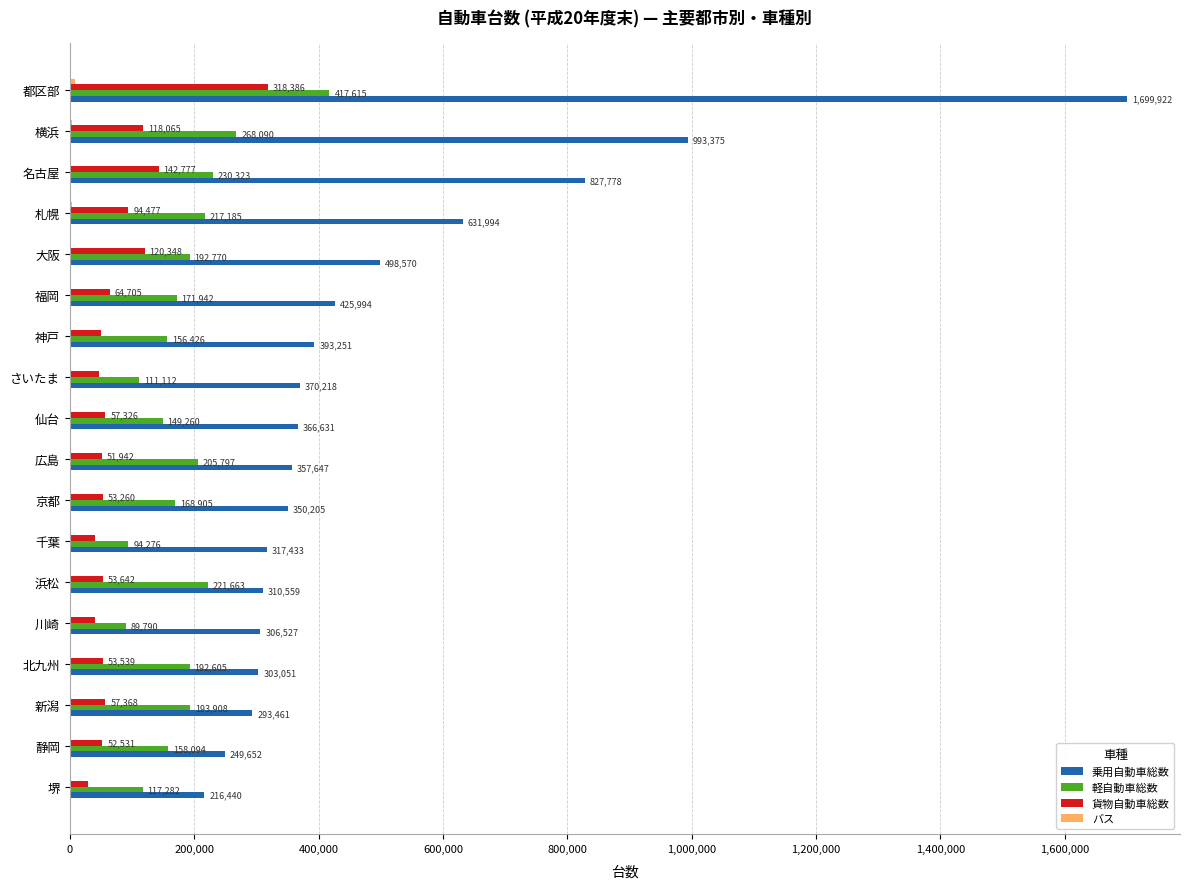

Between さいたま and 大阪, which series saw the biggest shift?

乗用自動車総数